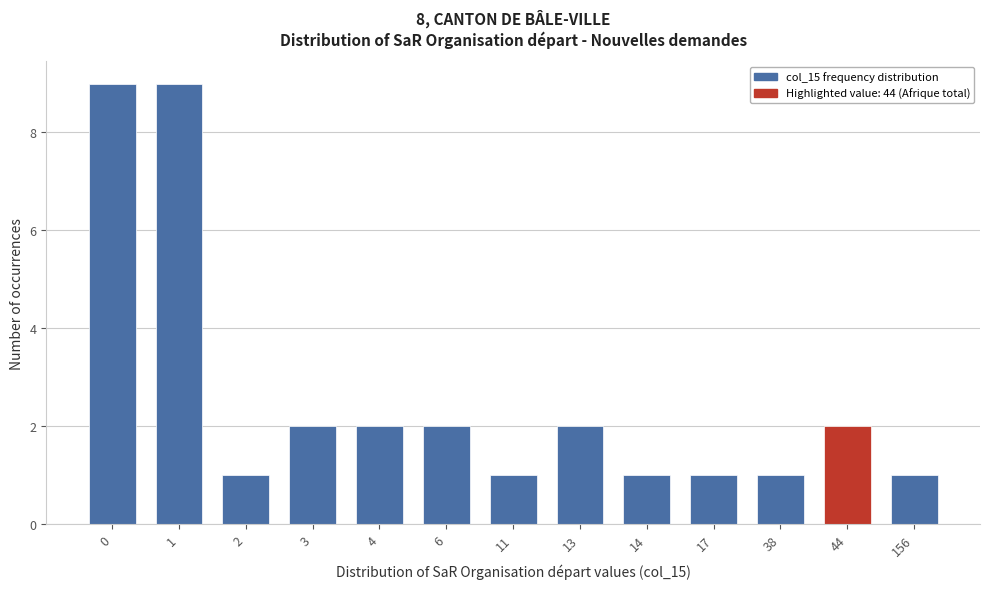

Reading left to right, what are all the values shown in this chart?

0=9	1=9	2=1	3=2	4=2	6=2	11=1	13=2	14=1	17=1	38=1	44=2	156=1